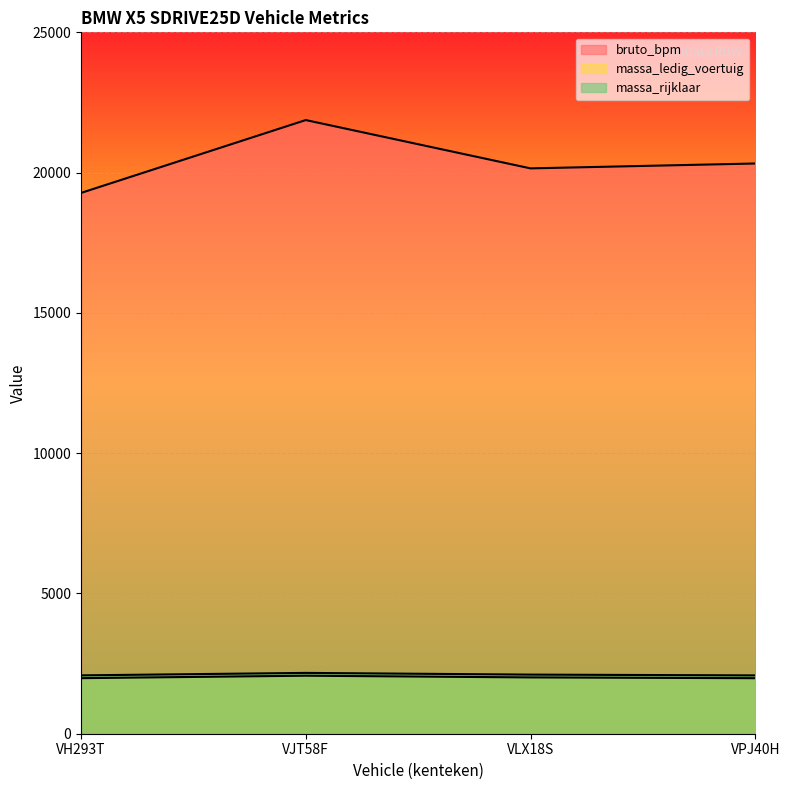

What is the approximate value of bruto_bpm at VH293T, to the nearest 10?

19280